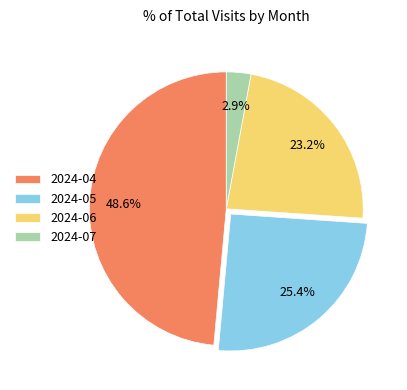

Which category has the smallest portion of the pie?

2024-07